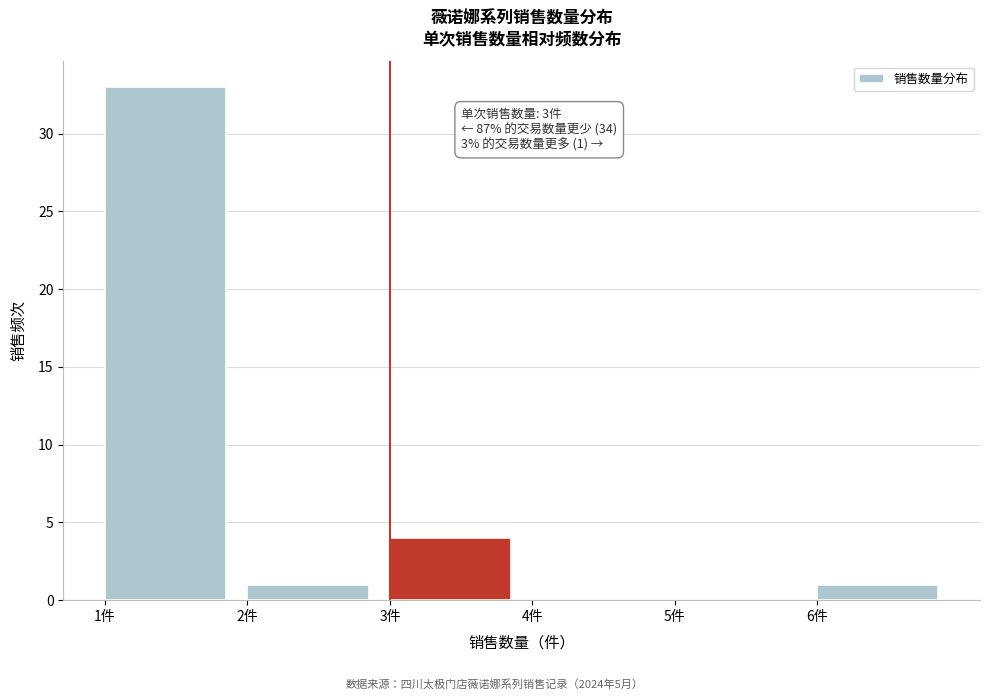

Which range on the x-axis has the tallest bar?

1 to 2